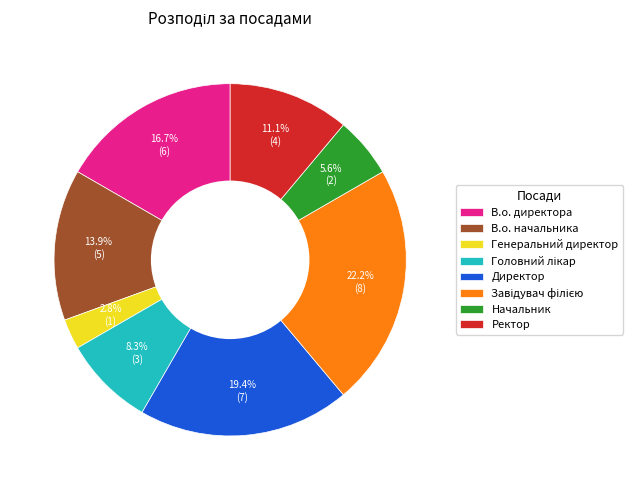

What is the smallest slice in the pie chart?

Генеральний директор